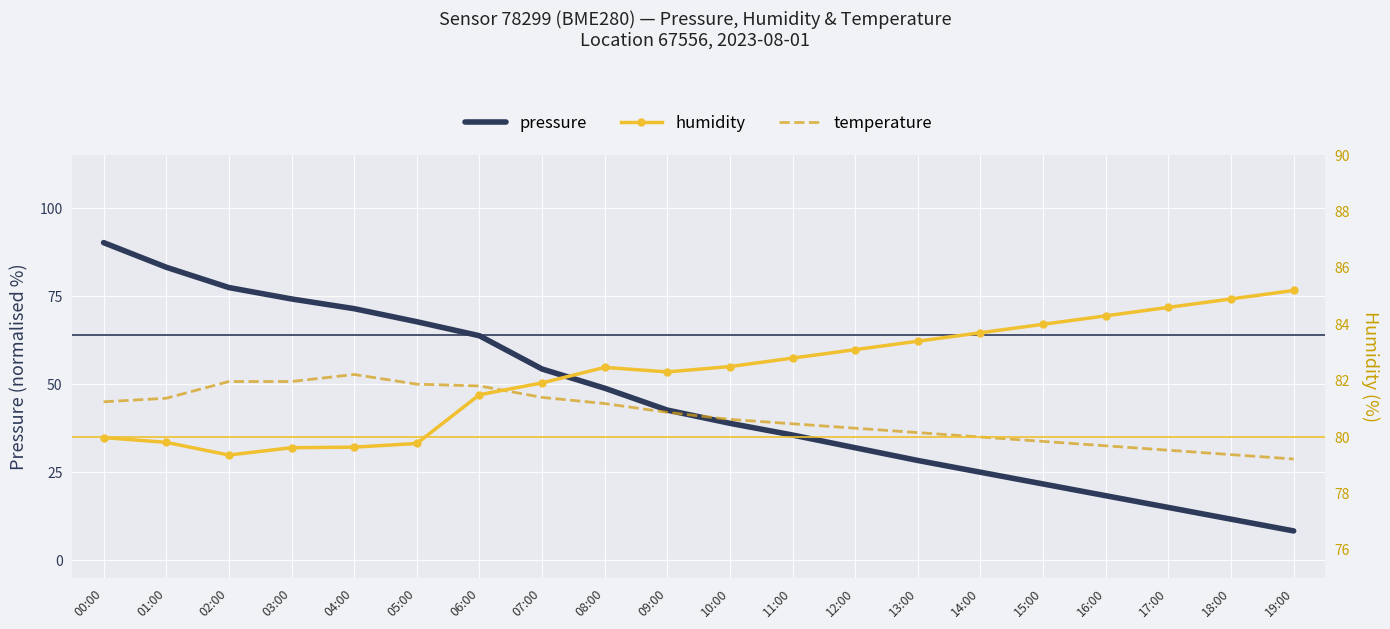

What is the average value of the pressure series?

45.4